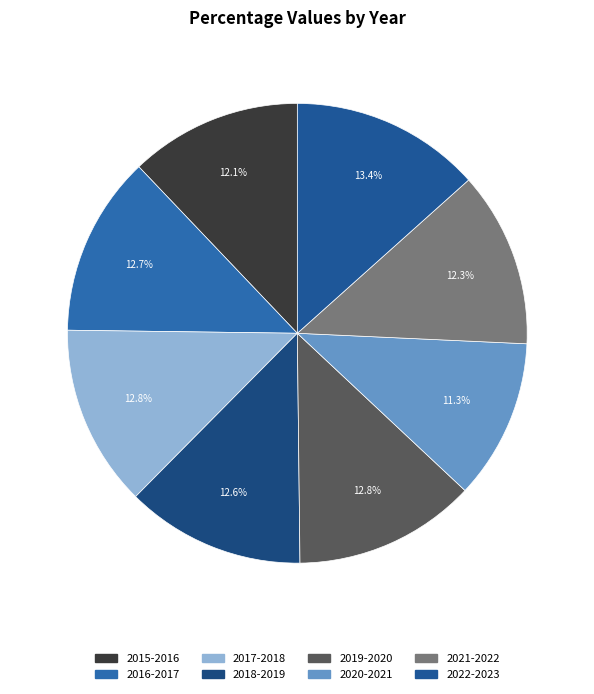

Does 2019-2020 represent more than half of the total?

No